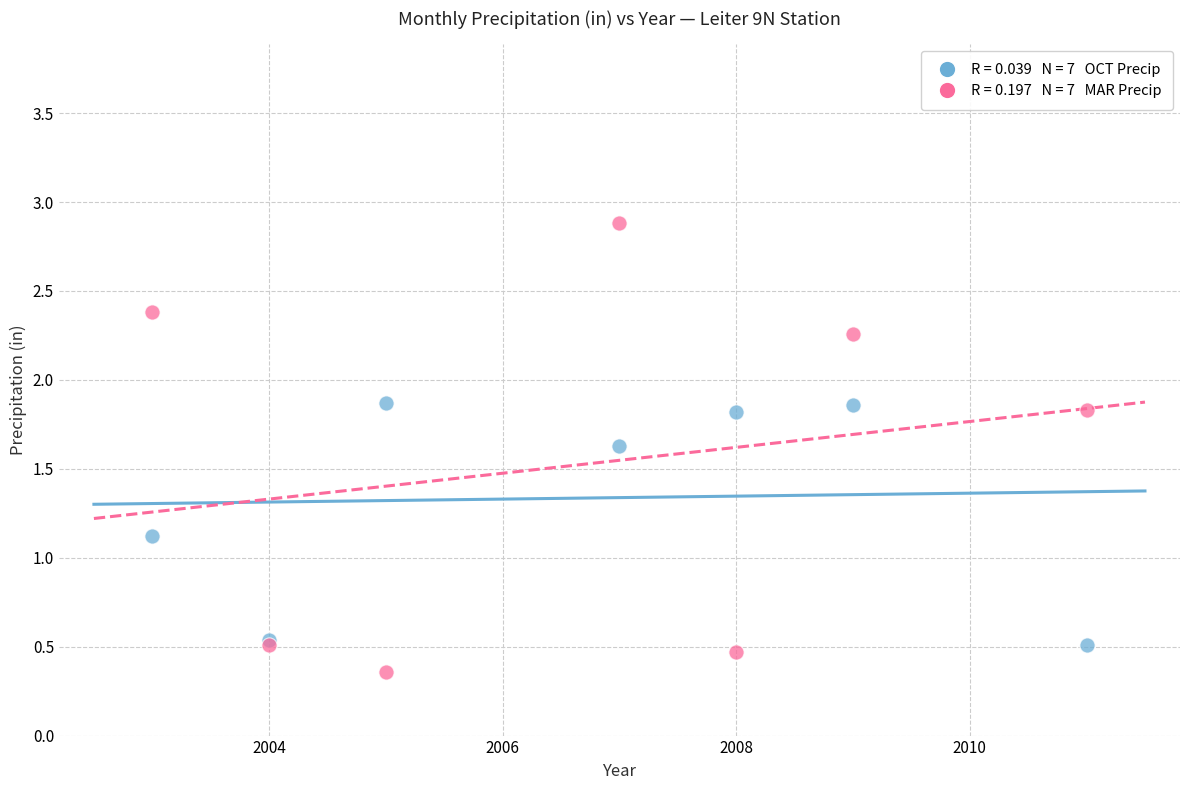

Across all series, what Y value is closest to 1?

1.1